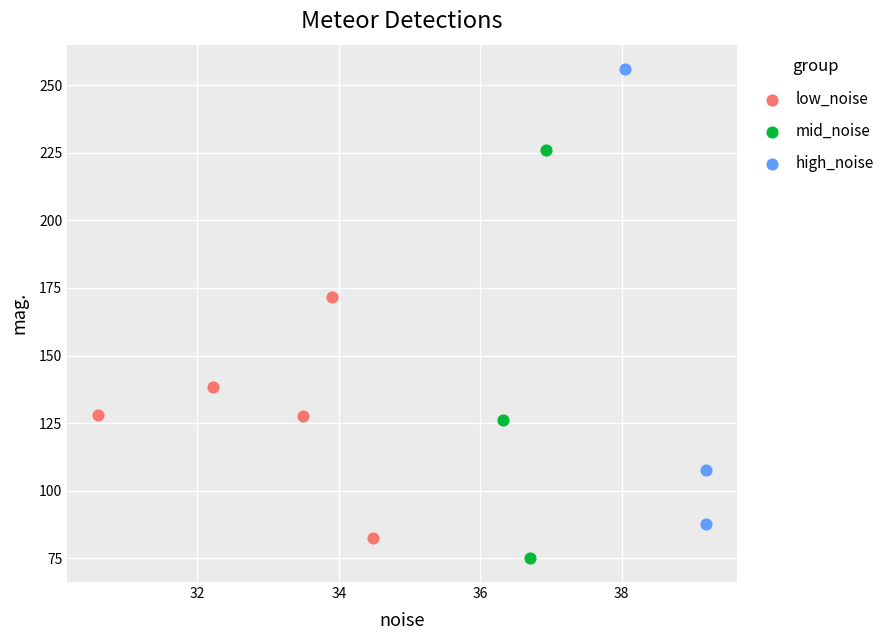

Which series reaches the minimum Y coordinate?

mid_noise